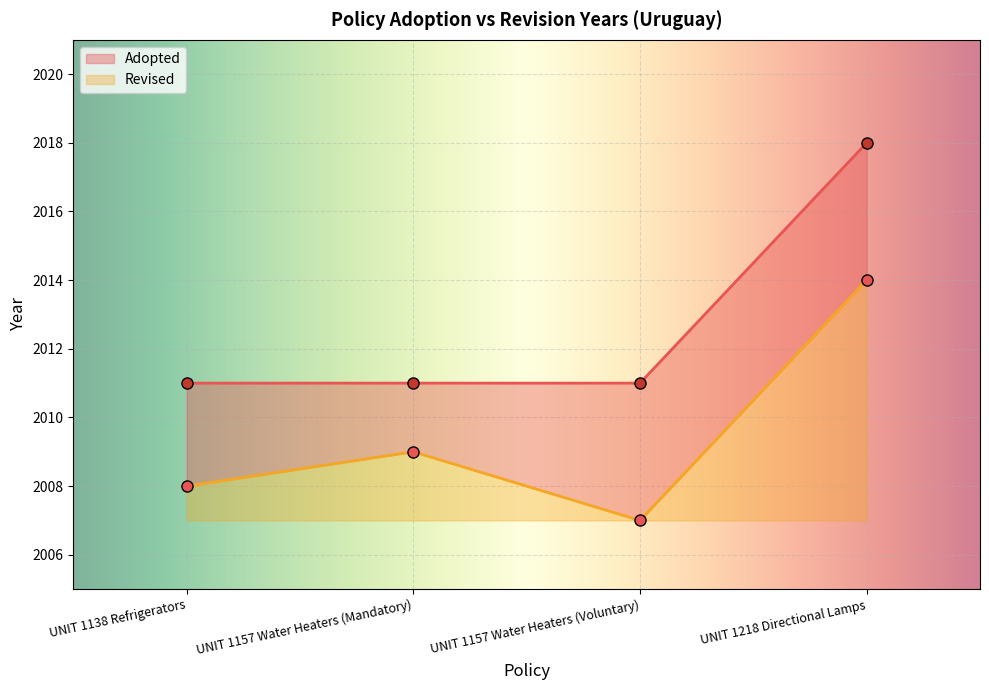

What are all the series names shown in the legend?

Adopted, Revised